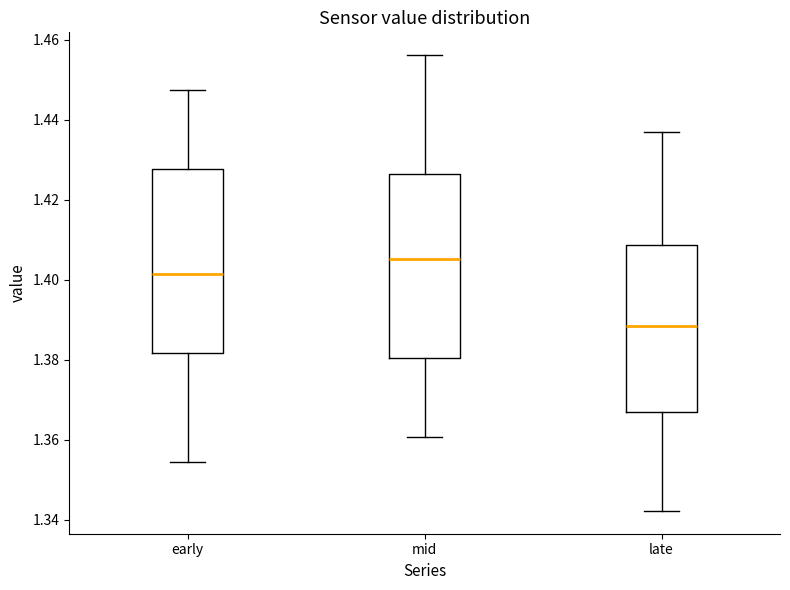

Reading left to right, read every box against the y-axis: the position of its median line, the range the box covers, and the ends of its whiskers. The values are not printed on the chart, so give them approximately, as read against the axis.

early: median 1.402, box 1.382 to 1.428, whiskers 1.354 to 1.448
mid: median 1.406, box 1.380 to 1.426, whiskers 1.360 to 1.456
late: median 1.388, box 1.366 to 1.408, whiskers 1.342 to 1.436